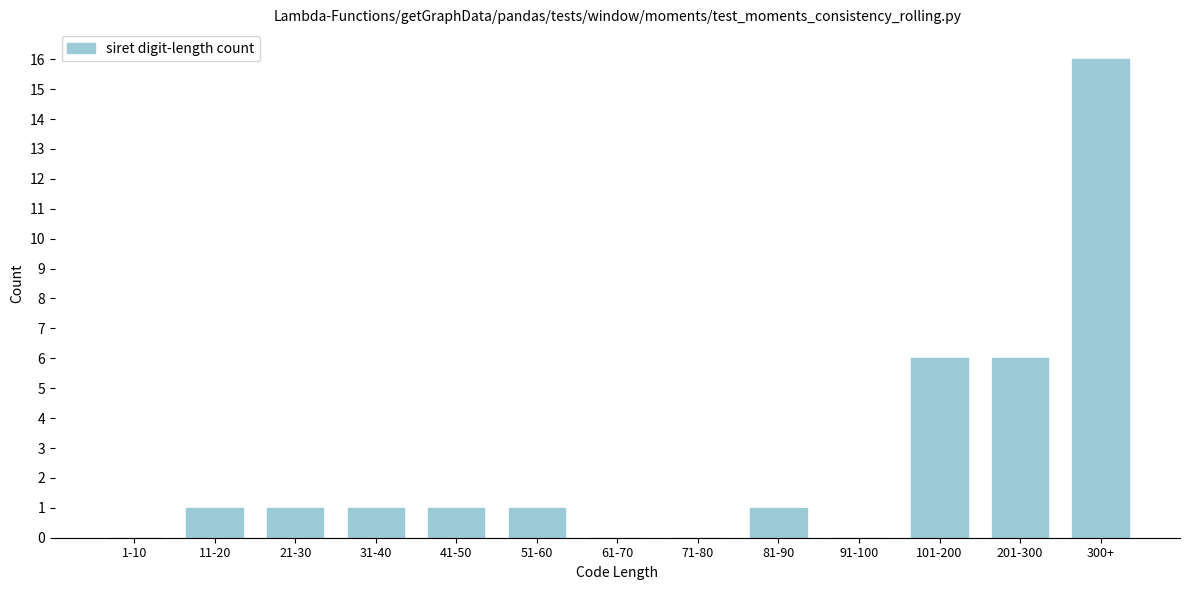

Reading right to left, list all the values displayed in this chart.

300+=16	201-300=6	101-200=6	91-100=0	81-90=1	71-80=0	61-70=0	51-60=1	41-50=1	31-40=1	21-30=1	11-20=1	1-10=0